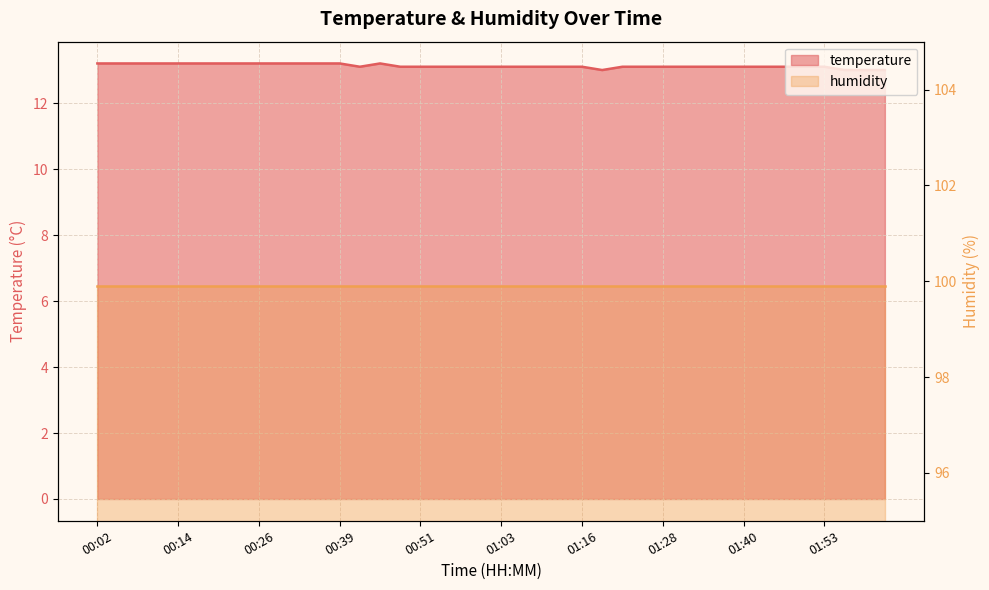

What is the ratio of the value at 01:50 to the value at 00:17?

1.0